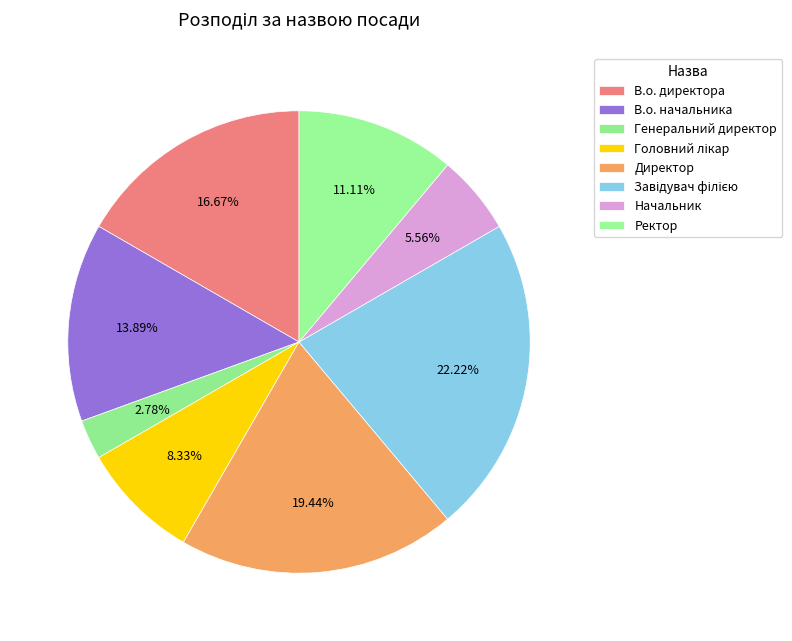

Which has a higher value, Начальник or Ректор?

Ректор